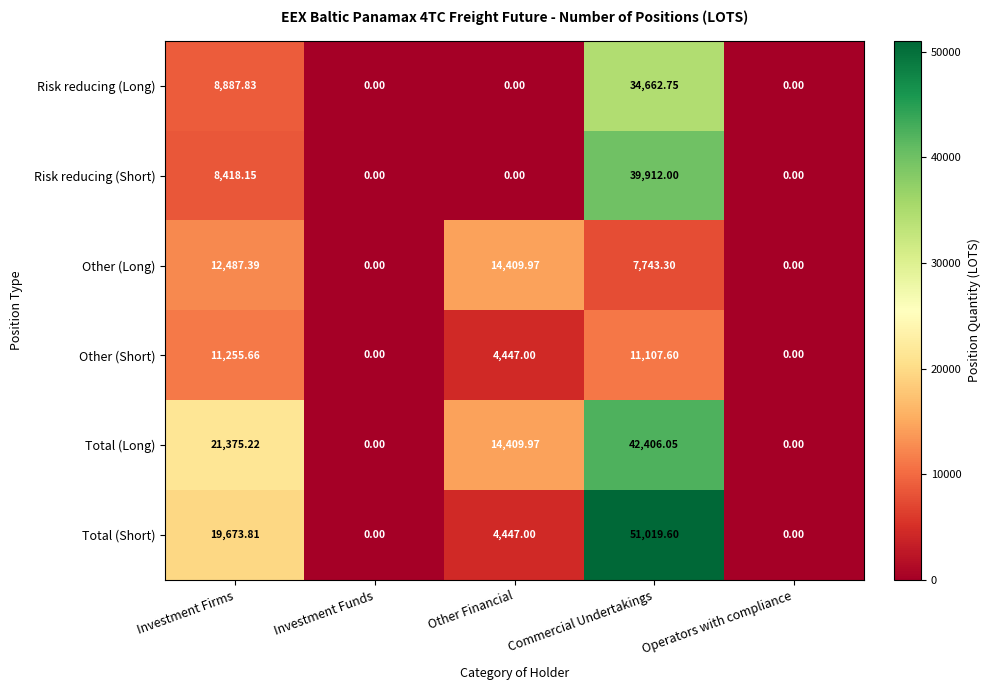

What is the difference between the highest and lowest values at Investment Firms?

12957.1